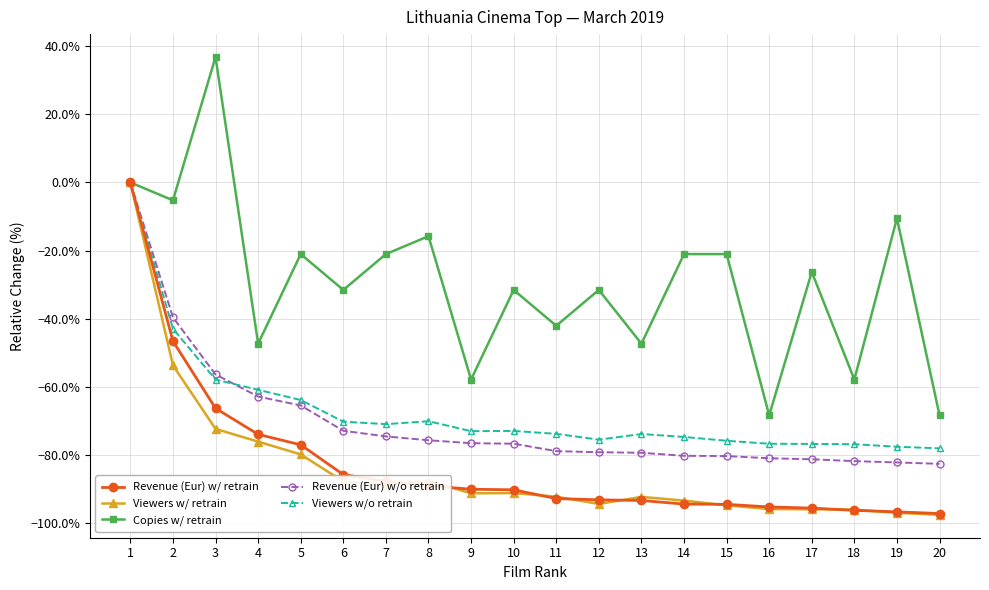

Which series changed the most between 3 and 8?

Copies w/ retrain